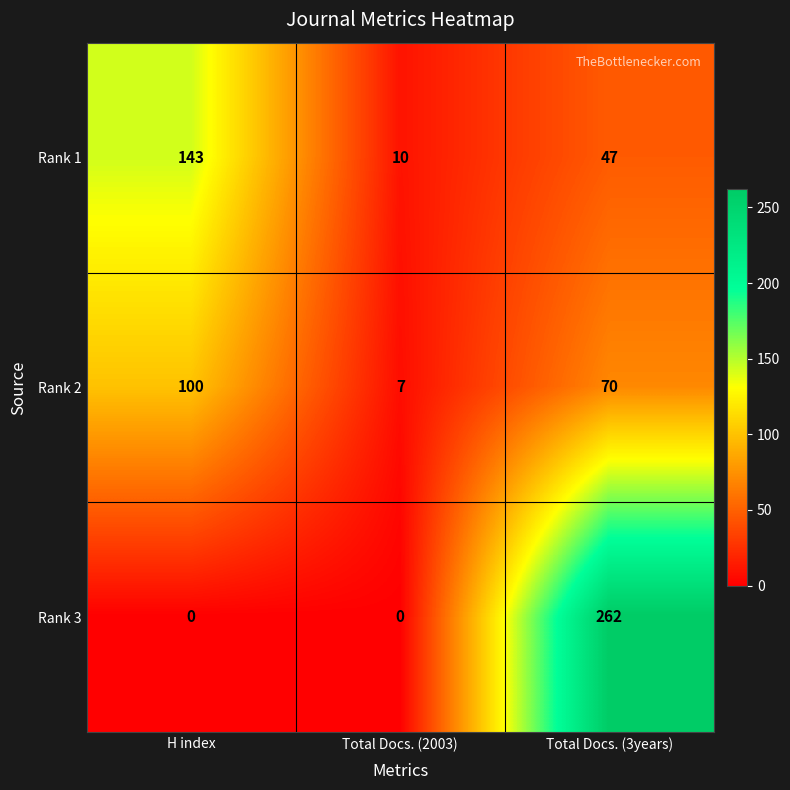

Reading left to right, what are all the values shown in this chart?

Rank 1: H index=143	Total Docs. (2003)=10	Total Docs. (3years)=47
Rank 2: H index=100	Total Docs. (2003)=7	Total Docs. (3years)=70
Rank 3: H index=0	Total Docs. (2003)=0	Total Docs. (3years)=262